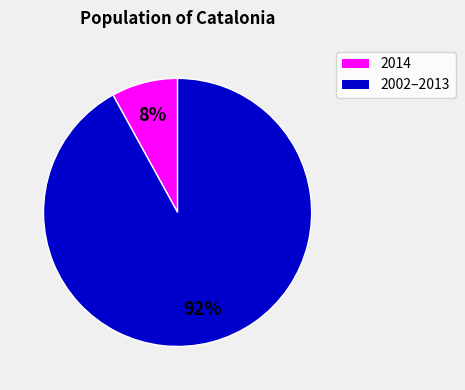

Is there a majority slice in this chart?

Yes